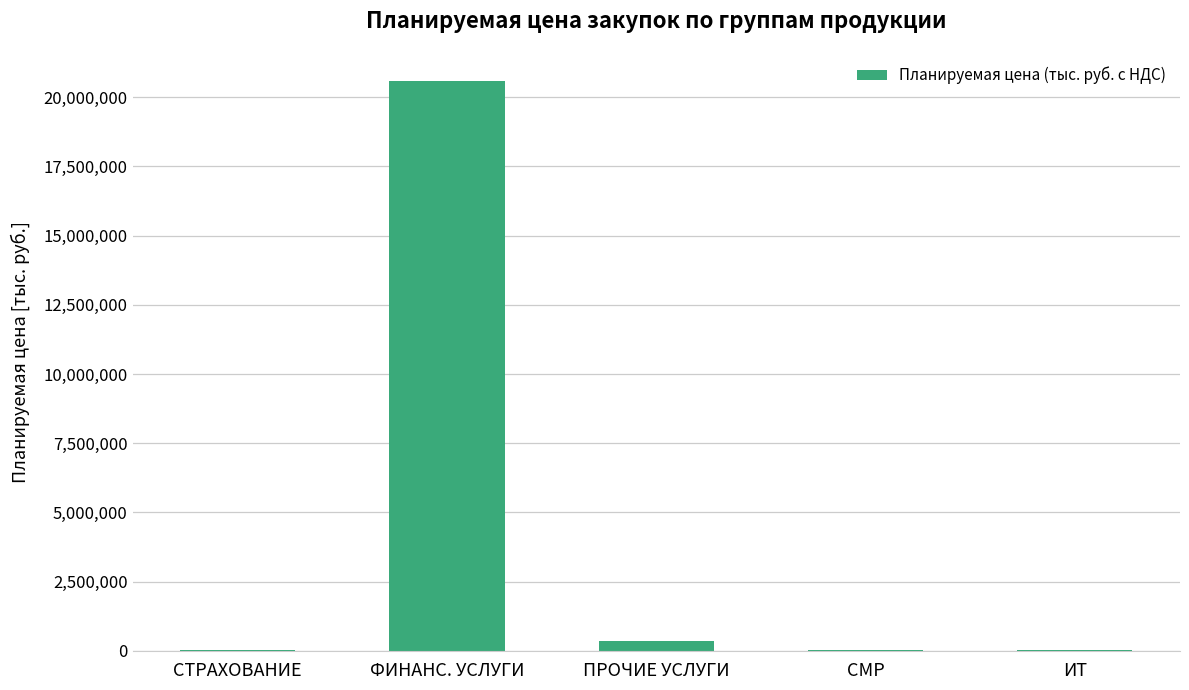

What is the maximum value shown in the chart?

20571906.0